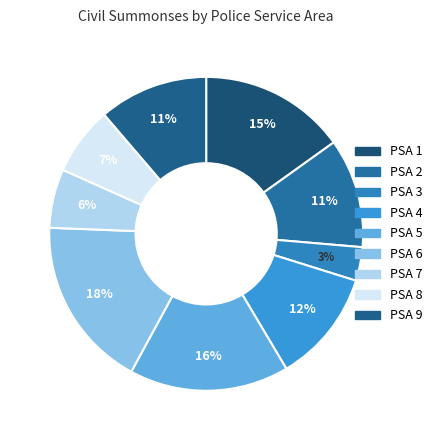

True or false: PSA 3 accounts for 3% of the total.

True